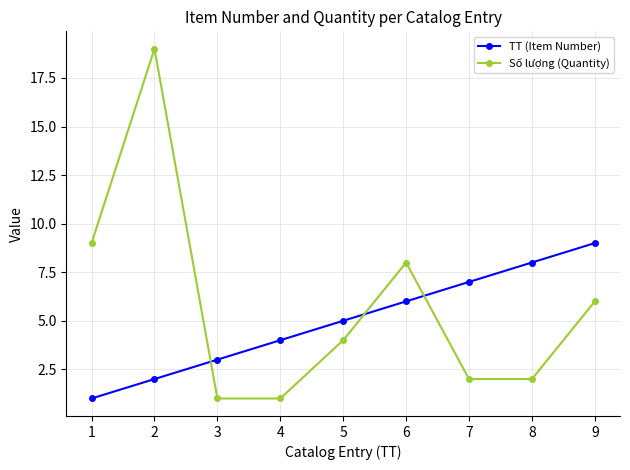

Is the value of TT (Item Number) at 9 greater than the value of Số lượng (Quantity) at 9?

Yes